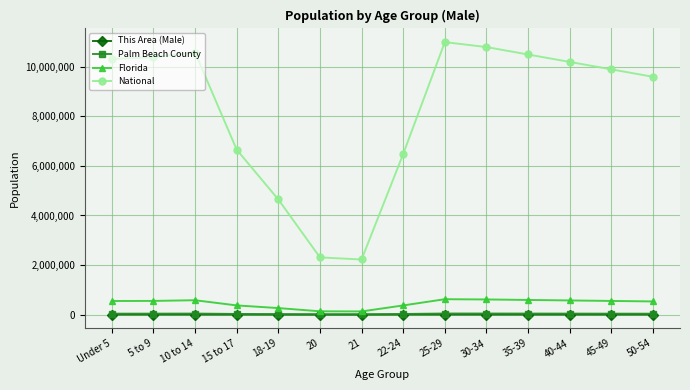

The value of National at 25-29 is 11000000. True or false?

True